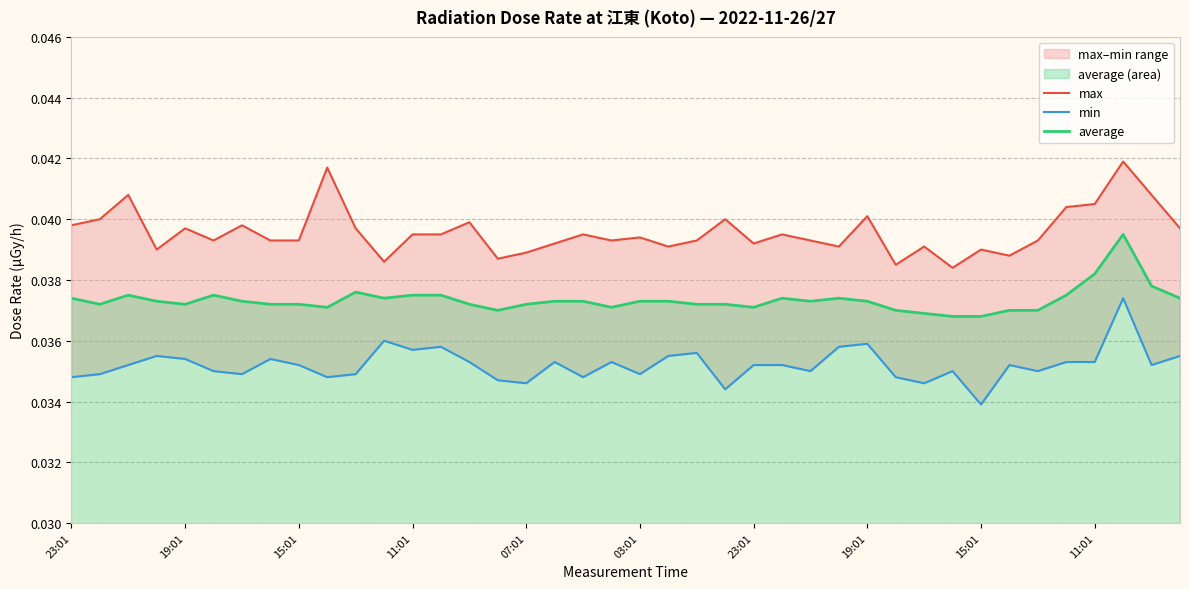

How many categories are shown in the chart?

40